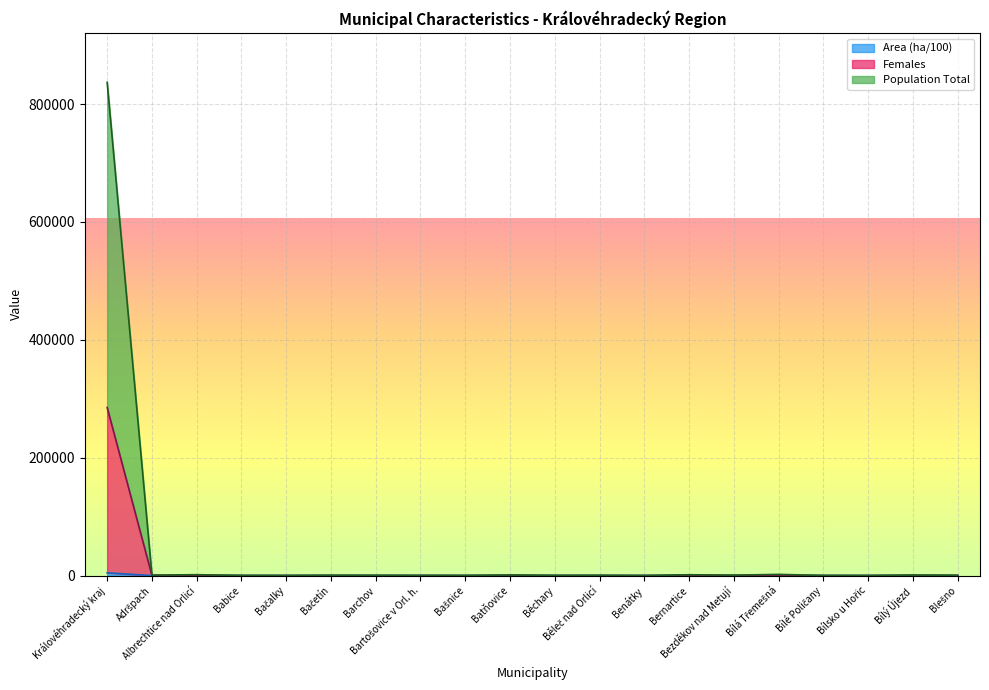

Reading left to right, transcribe all the data shown in this chart.

Population Total: Královéhradecký kraj=836791.9	Adršpach=788.7	Albrechtice nad Orlicí=1533.2	Babice=297.6	Bačalky=224.7	Bačetín=588.1	Barchov=481.9	Bartošovice v Orl. h.=352.6	Bašnice=294.1	Batňovice=1102.5	Běchary=396.8	Běleč nad Orlicí=476.8	Benátky=170.6	Bernartice=1444.9	Bezděkov nad Metují=756.2	Bílá Třemešná=2011.9	Bílé Poličany=238.4	Bílsko u Hořic=171.1	Bílý Újezd=972.8	Blešno=583.1
Females: Královéhradecký kraj=285201.9	Adršpach=275.7	Albrechtice nad Orlicí=527.2	Babice=97.6	Bačalky=74.7	Bačetín=188.1	Barchov=158.9	Bartošovice v Orl. h.=139.6	Bašnice=99.1	Batňovice=358.5	Běchary=136.8	Běleč nad Orlicí=171.8	Benátky=57.6	Bernartice=492.9	Bezděkov nad Metují=249.2	Bílá Třemešná=666.9	Bílé Poličany=83.4	Bílsko u Hořic=60.1	Bílý Újezd=322.8	Blešno=191.1
Area (ha): Královéhradecký kraj=4758.9	Adršpach=19.7	Albrechtice nad Orlicí=5.2	Babice=2.6	Bačalky=5.7	Bačetín=8.1	Barchov=5.9	Bartošovice v Orl. h.=35.6	Bašnice=6.1	Batňovice=4.5	Běchary=8.8	Běleč nad Orlicí=18.8	Benátky=3.6	Bernartice=17.9	Bezděkov nad Metují=5.2	Bílá Třemešná=9.9	Bílé Poličany=5.4	Bílsko u Hořic=2.1	Bílý Újezd=13.8	Blešno=4.1